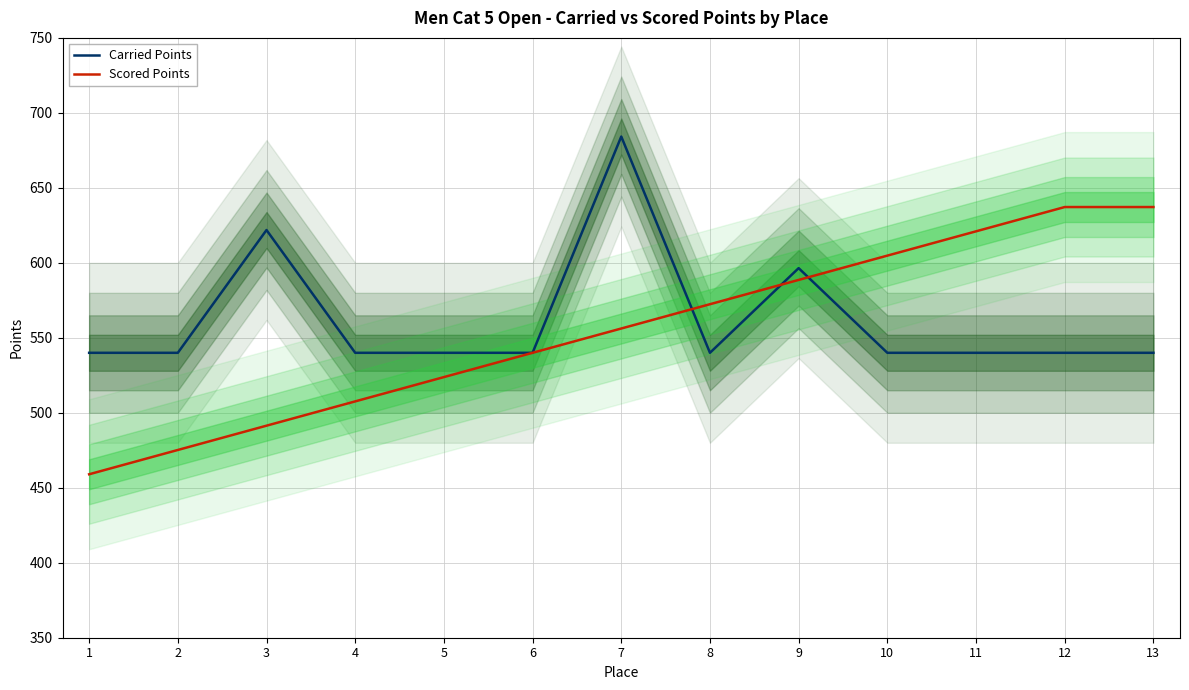

Rank the series by their average value, from highest to lowest.

Carried Points, Scored Points